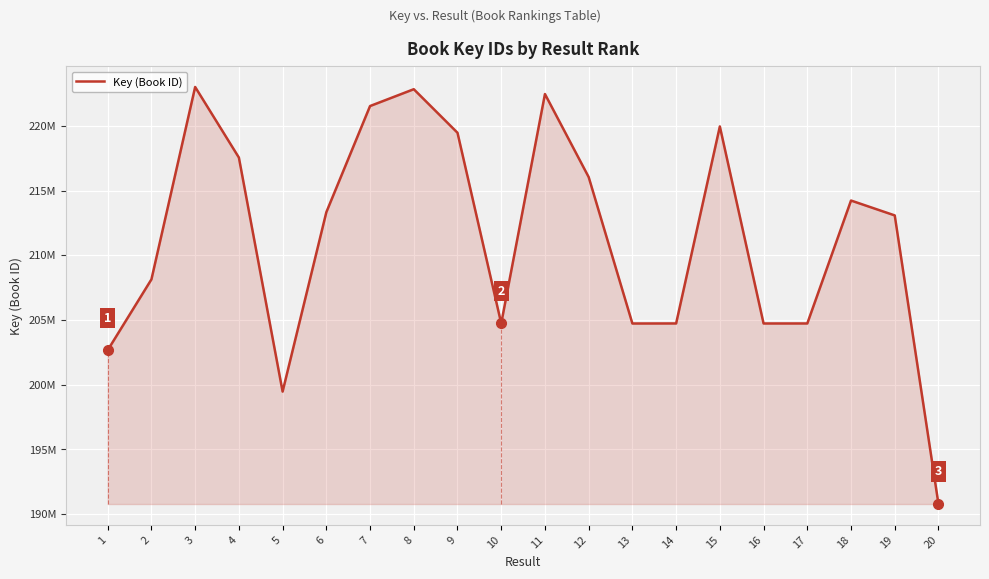

Rank the categories by value from highest to lowest.

3, 8, 11, 7, 15, 9, 4, 12, 18, 6, 19, 2, 10, 14, 17, 16, 13, 1, 5, 20